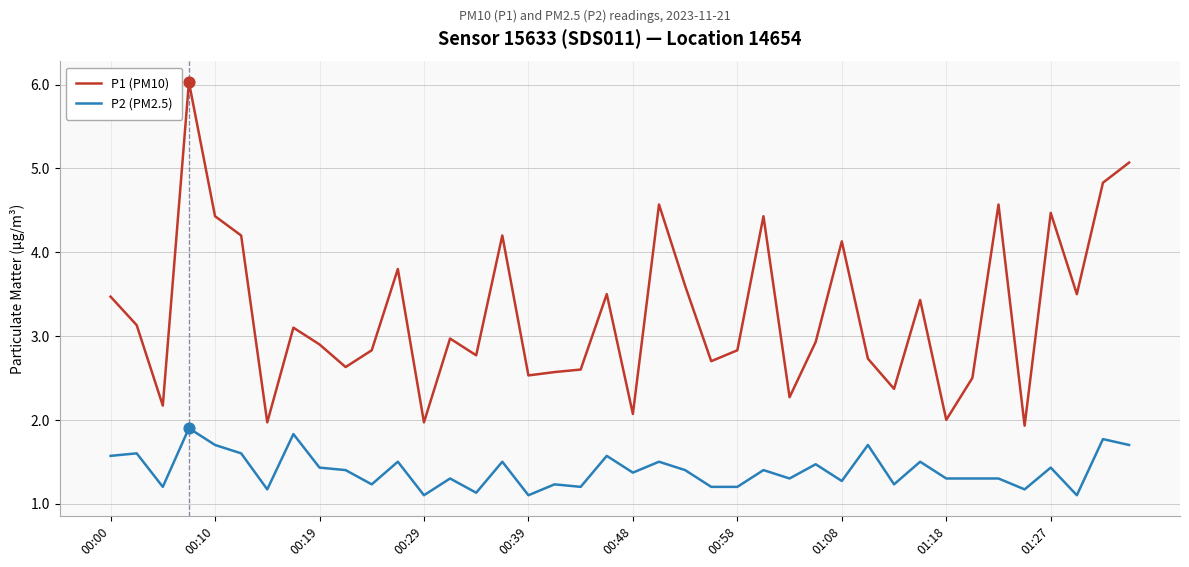

Which series has the widest spread of values?

P1 (PM10)